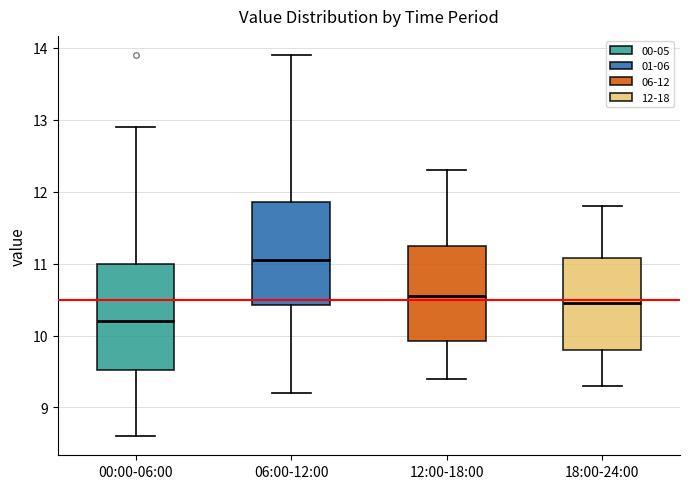

Which box has the lowest median line?

00:00-06:00